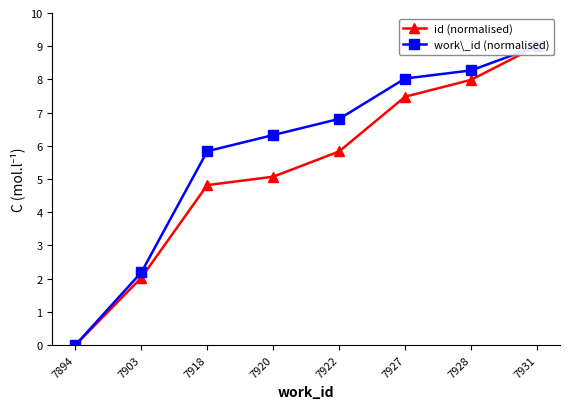

What is the spread (max minus min) of values at 7928?

0.3